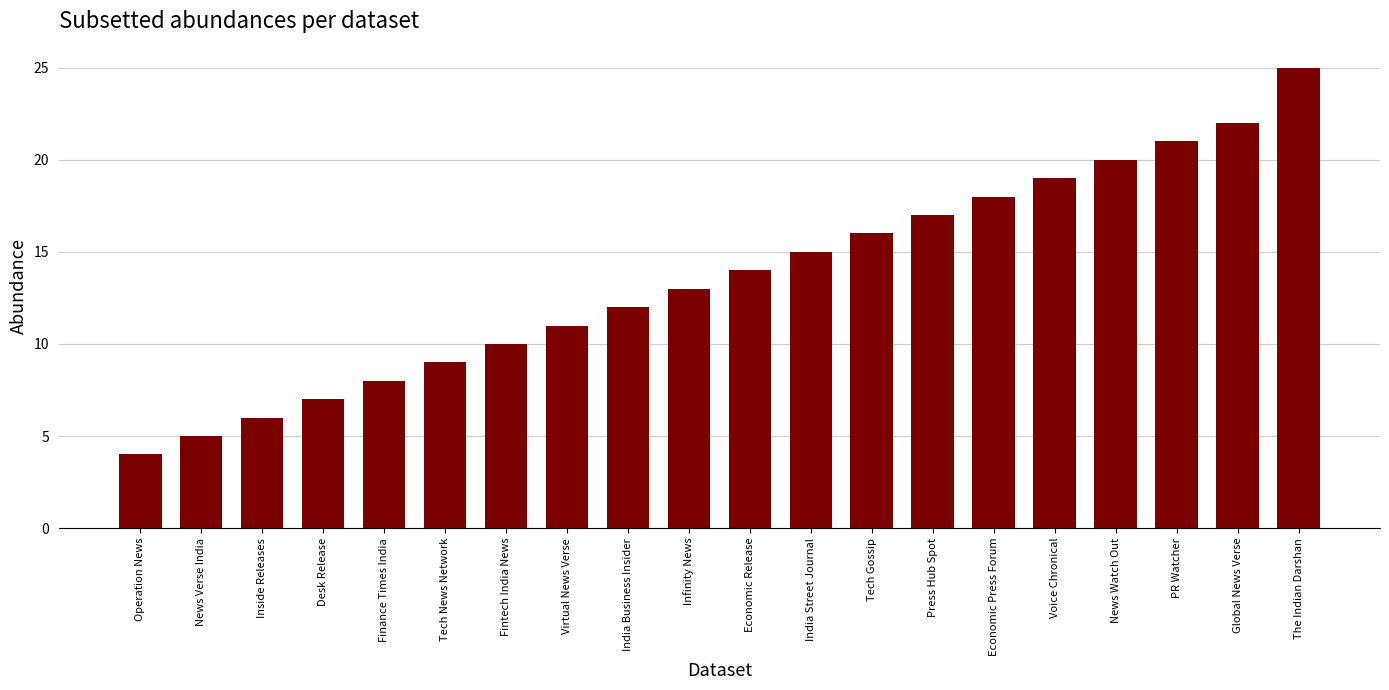

What is the minimum value shown in the chart?

4